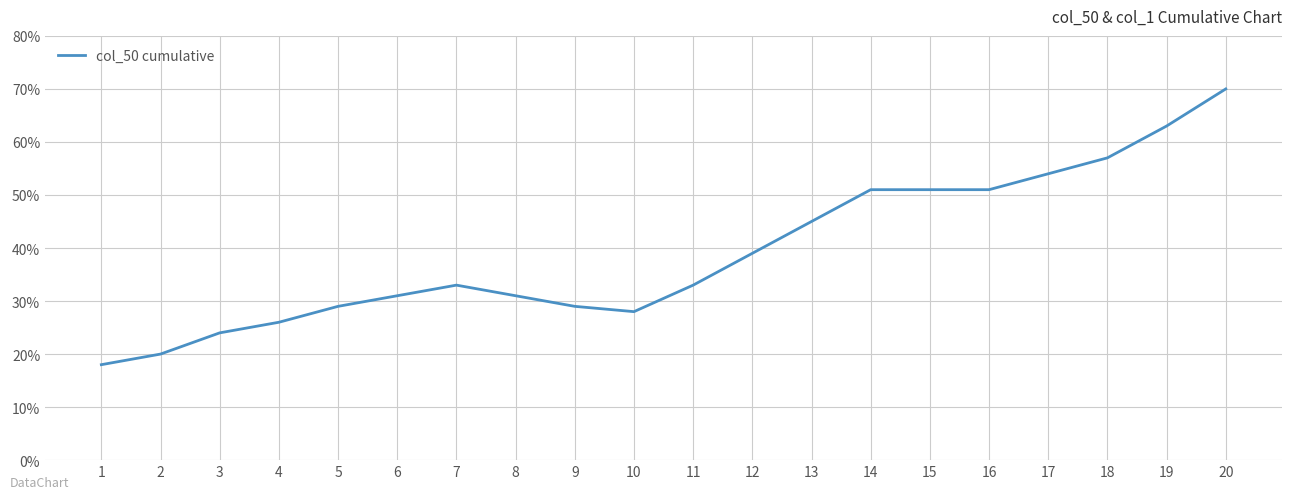

Reading left to right, transcribe all the data shown in this chart.

1=18	2=20	3=24	4=26	5=29	6=31	7=33	8=31	9=29	10=28	11=33	12=39	13=45	14=51	15=51	16=51	17=54	18=57	19=63	20=70